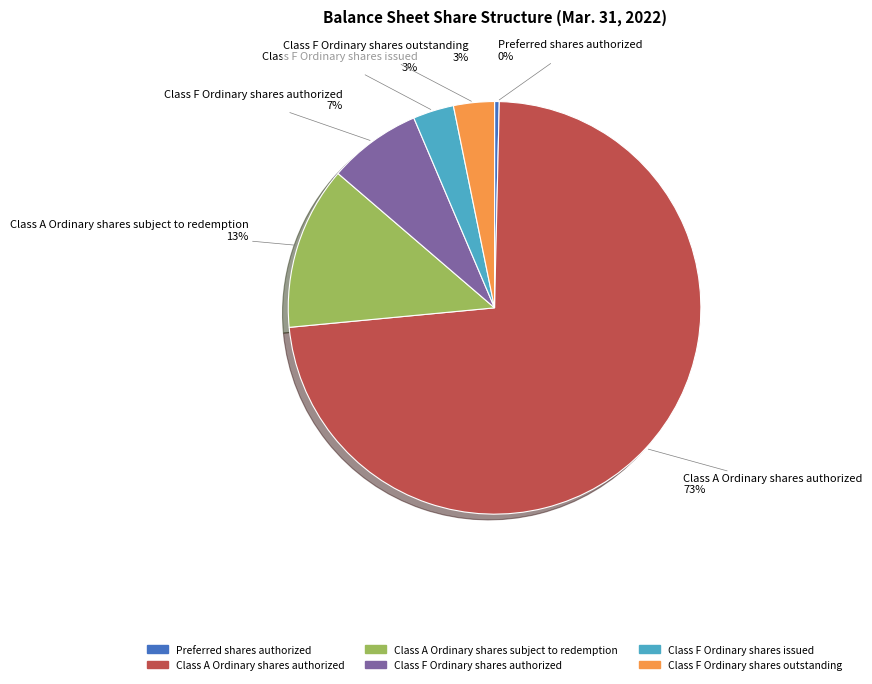

To the nearest percent, what is the average slice percentage?

17%